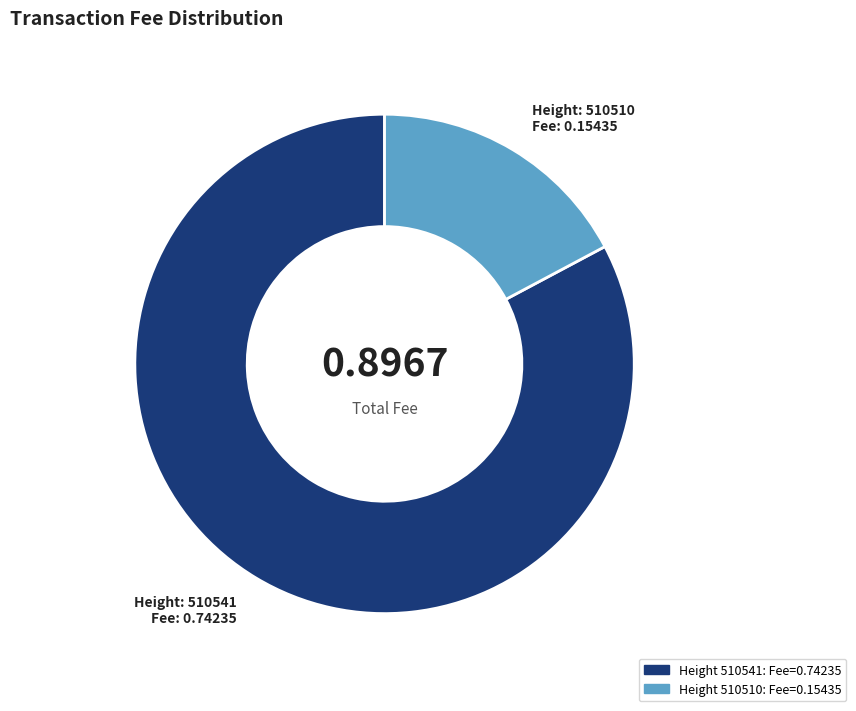

Is there a majority slice in this chart?

Yes